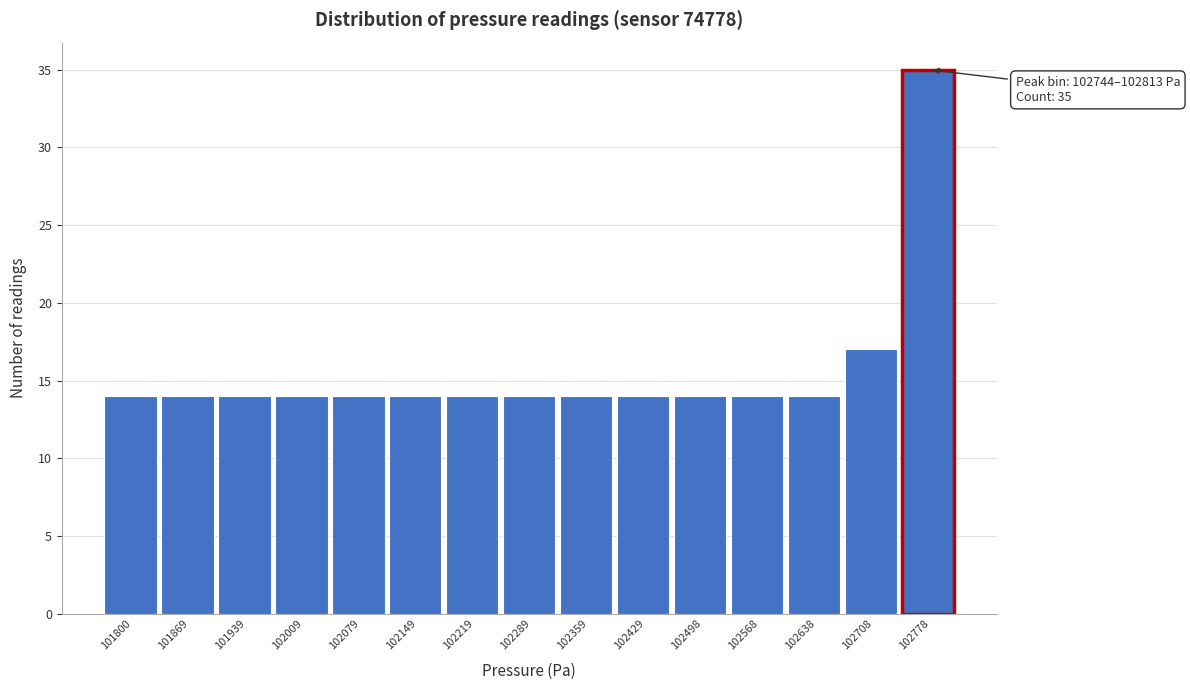

Over which range of the x-axis is the bar tallest?

102740 to 102810